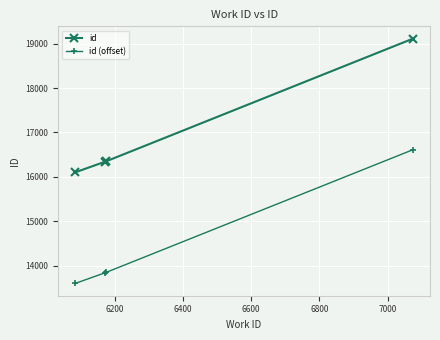

True or false: id and id (offset) intersect in this chart.

False